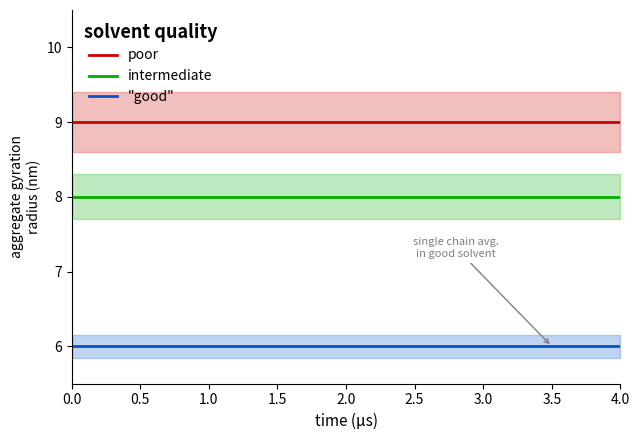

Between 15 and 2.5, which is larger?

15